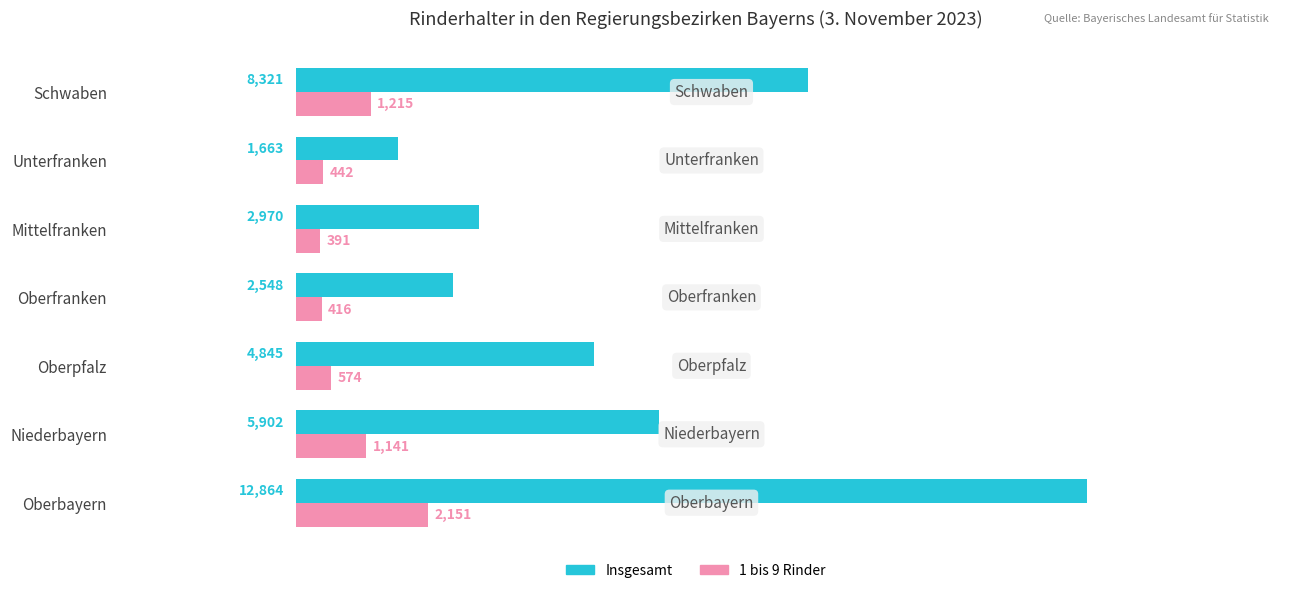

What is the average value of the 1 bis 9 Rinder series?

904